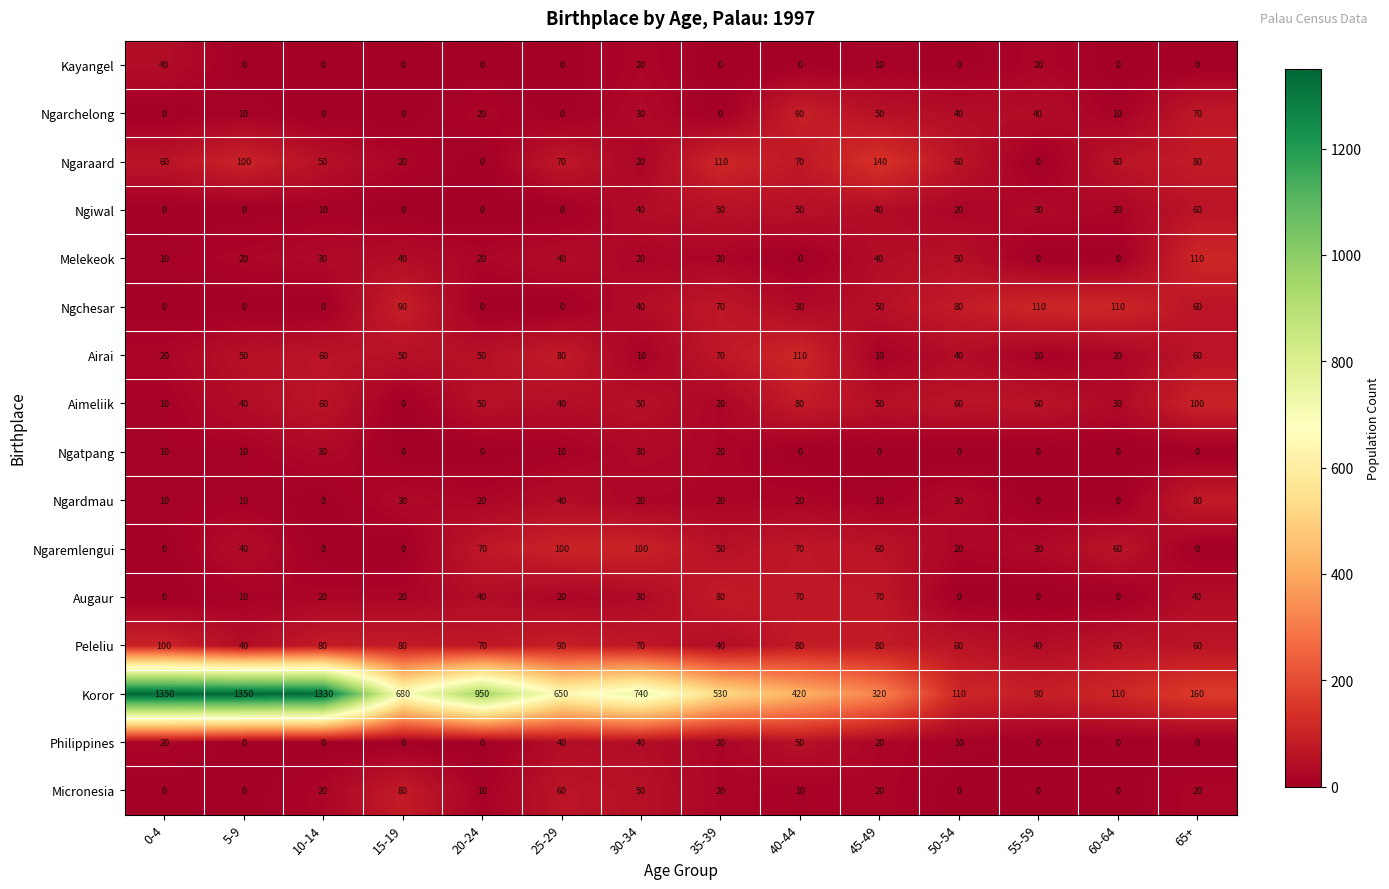

Is it true that Aimeliik equals 100 at 65+?

True